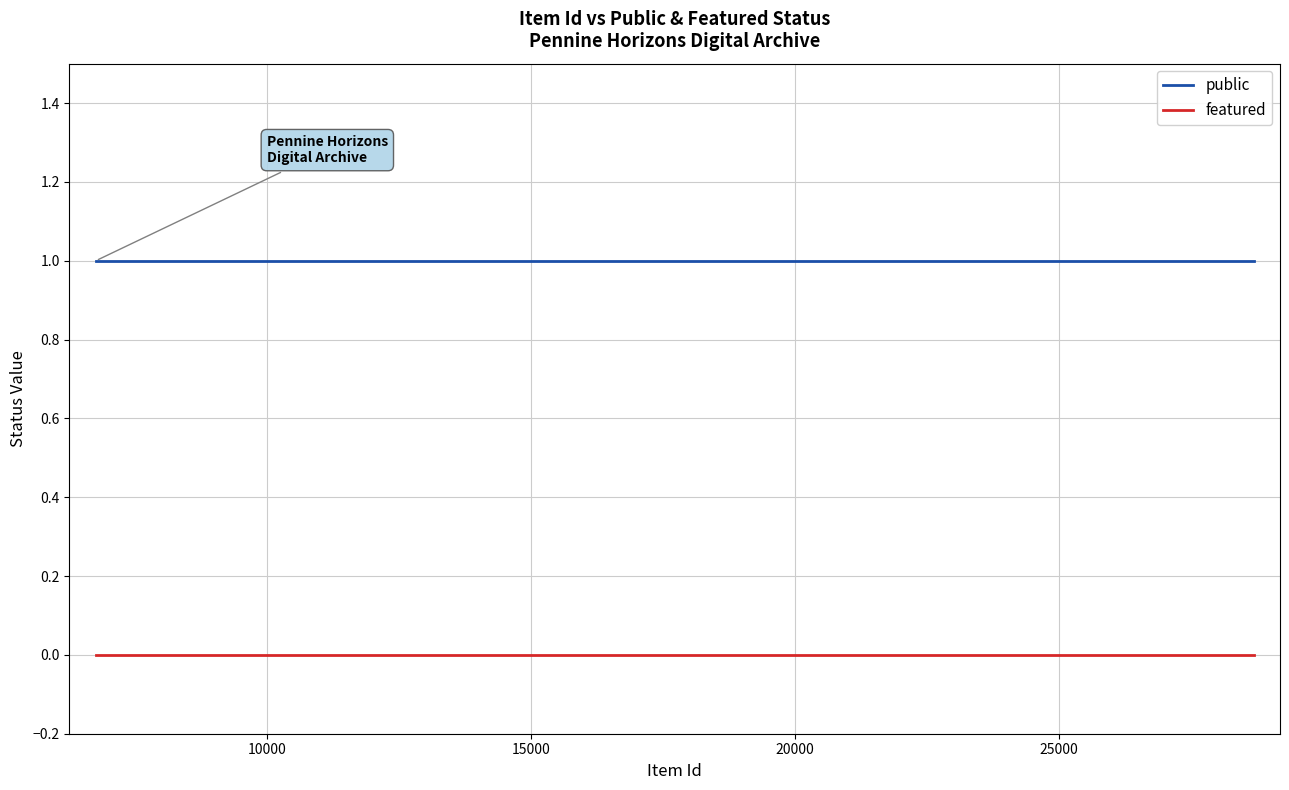

How many categories are shown in the chart?

25